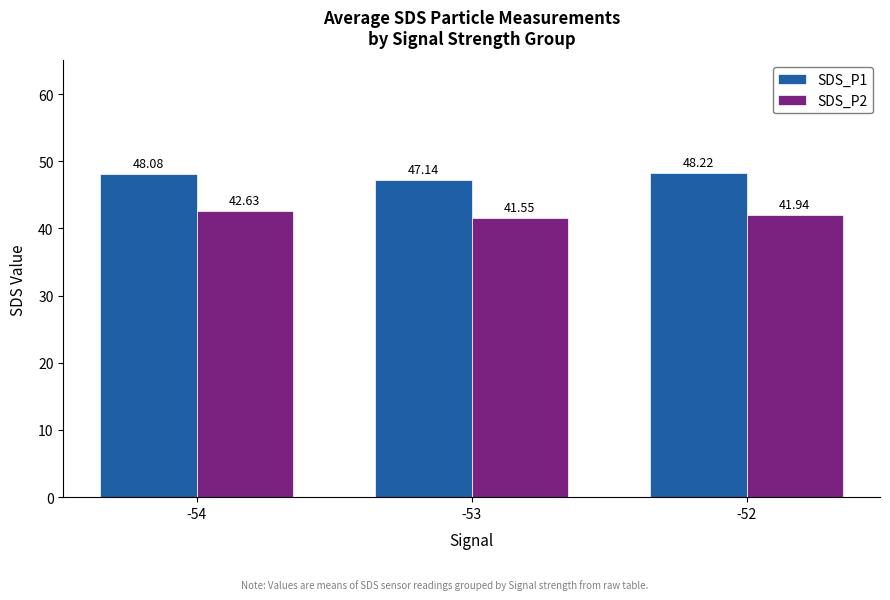

What is the difference between the SDS_P1 values at -54 and -52?

0.1